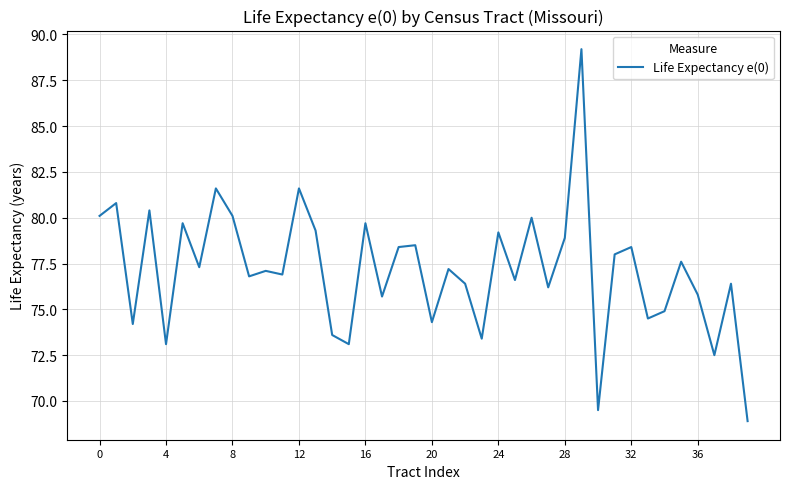

How many values exceed 77?

21